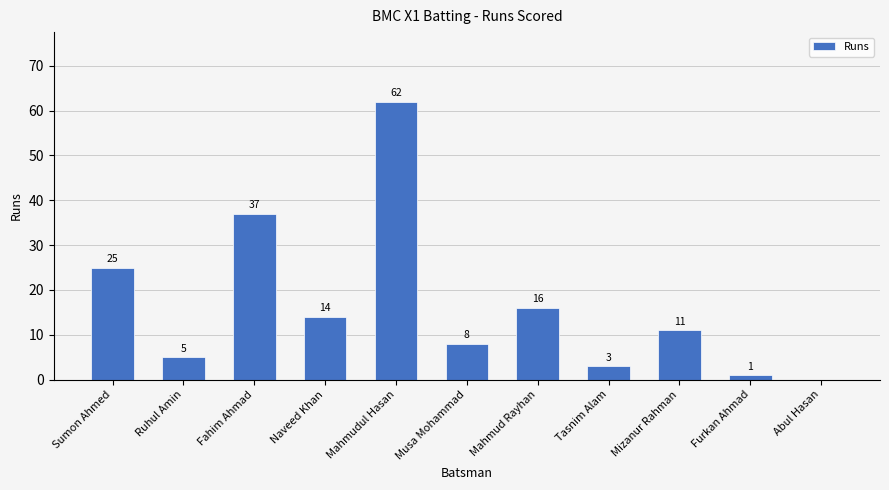

Reading right to left, list all the values displayed in this chart.

Abul Hasan=0	Furkan Ahmad=1	Mizanur Rahman=11	Tasnim Alam=3	Mahmud Rayhan=16	Musa Mohammad=8	Mahmudul Hasan=62	Naveed Khan=14	Fahim Ahmad=37	Ruhul Amin=5	Sumon Ahmed=25